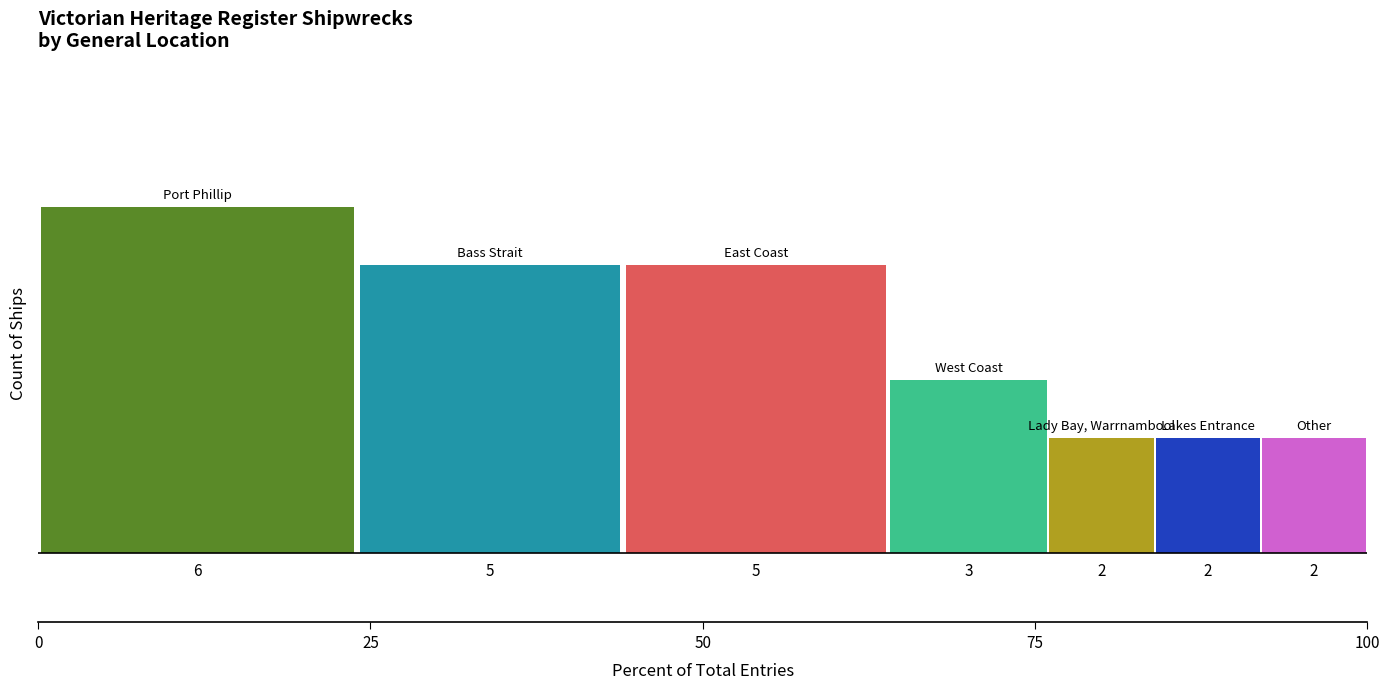

What is the maximum value shown in the chart?

6